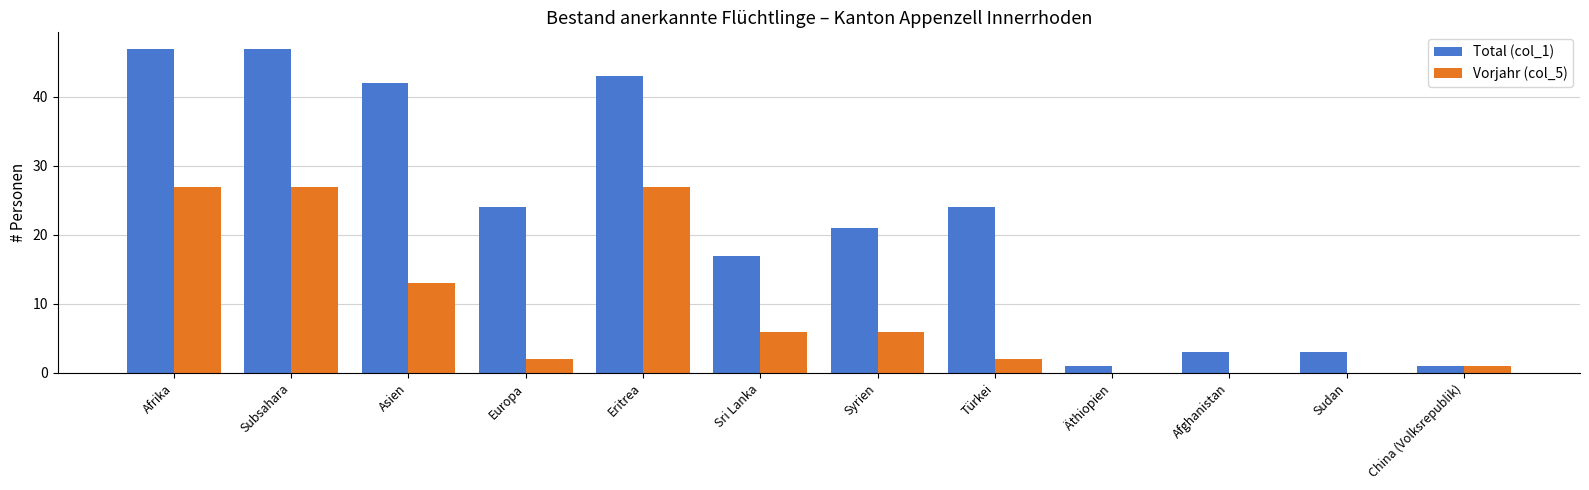

Where does the Total (col_1) series first go above 24?

Afrika